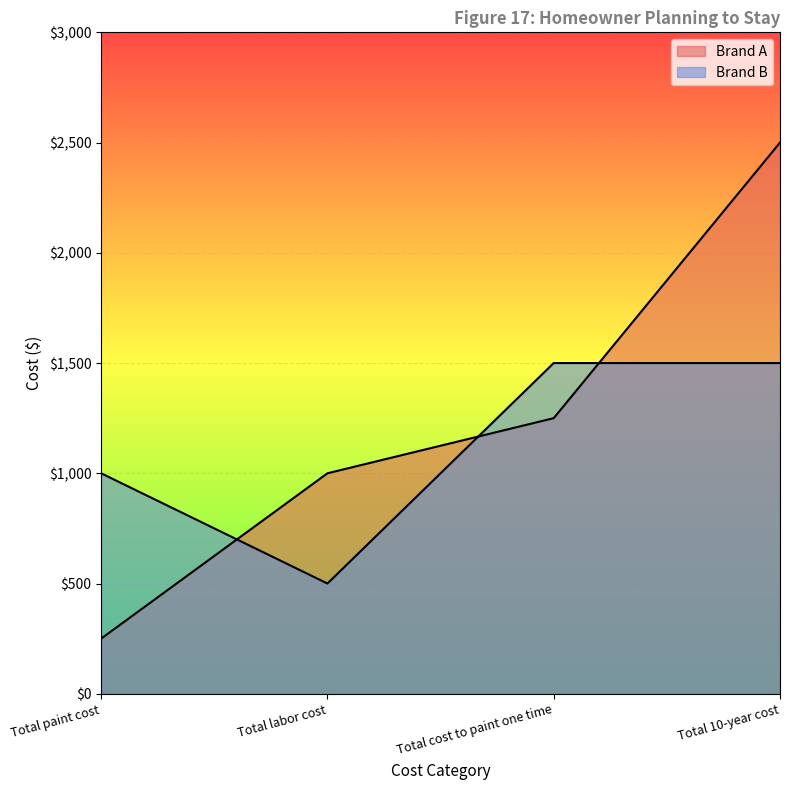

List the series in order of their peak value, lowest first.

Brand B, Brand A